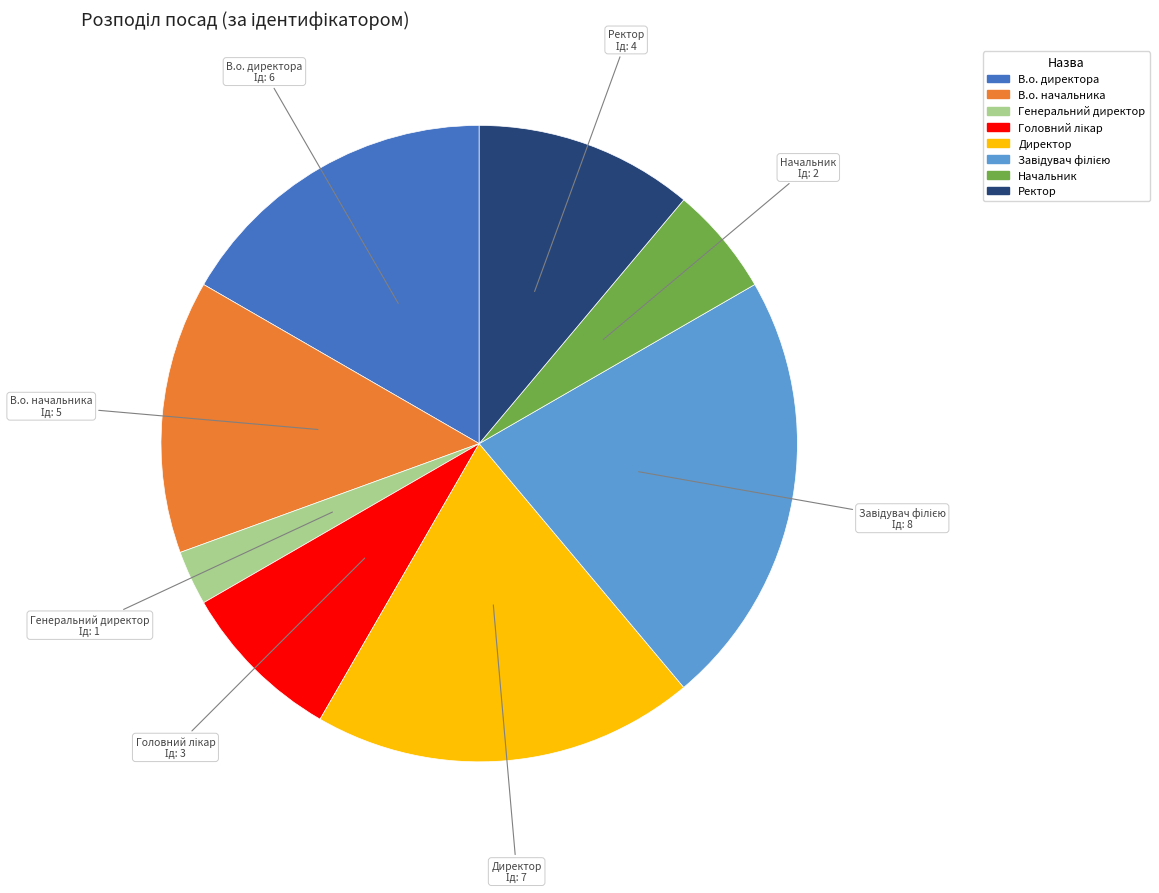

Is the sum of Ректор and Директор greater than half?

No